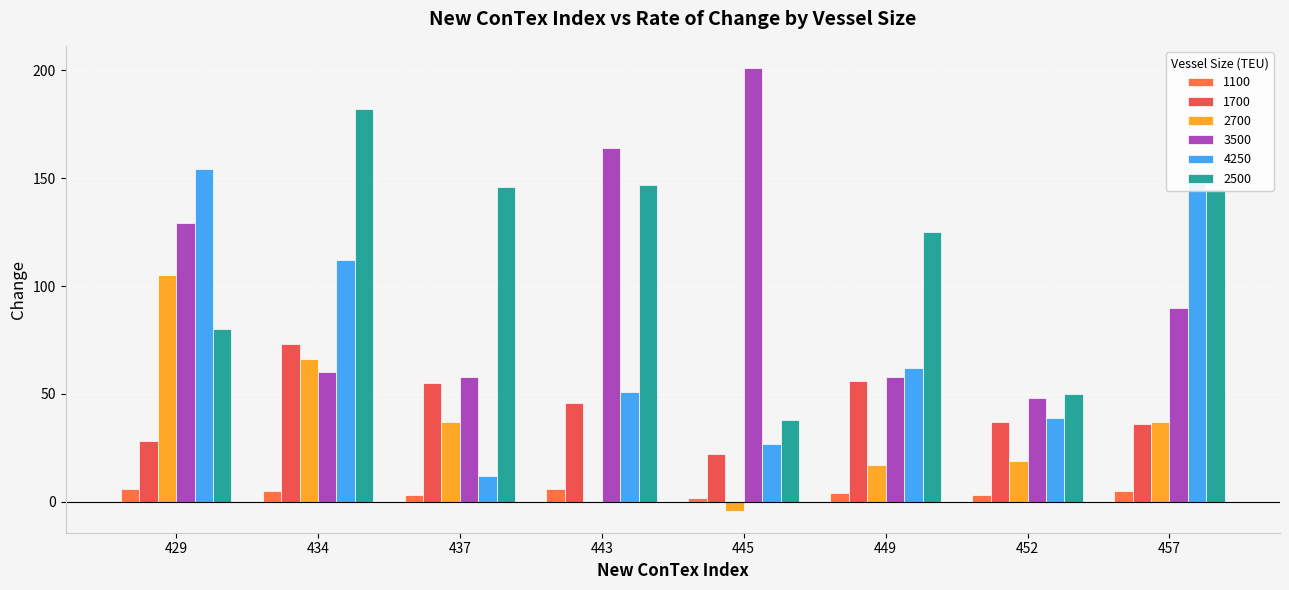

What is the value of the 1700 bar at the 7th from the left?

37